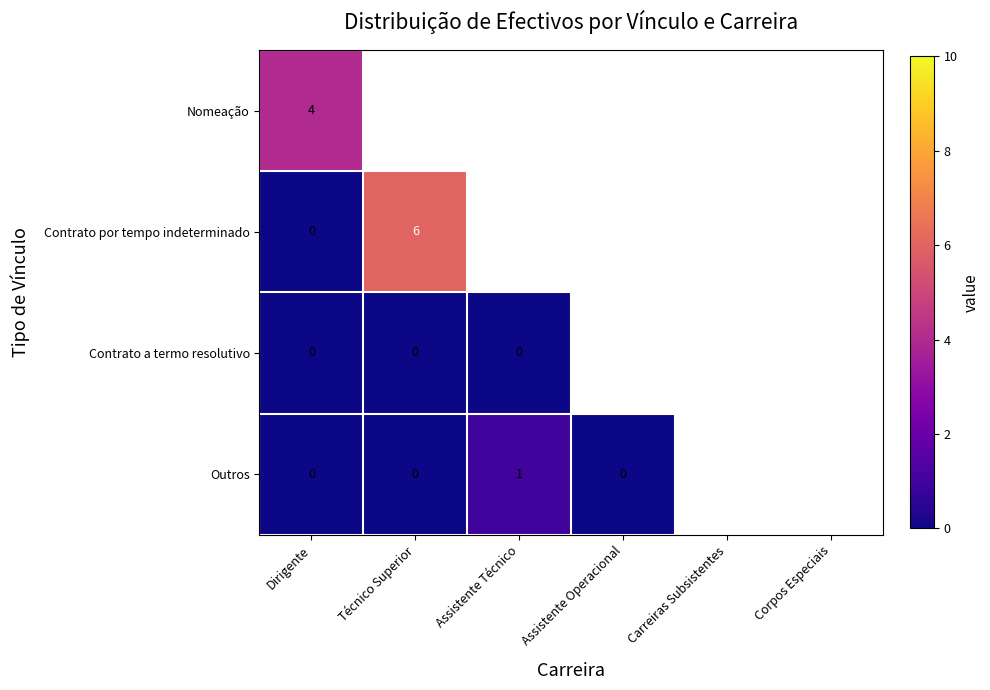

Is it true that Nomeação equals 4 at Dirigente?

True